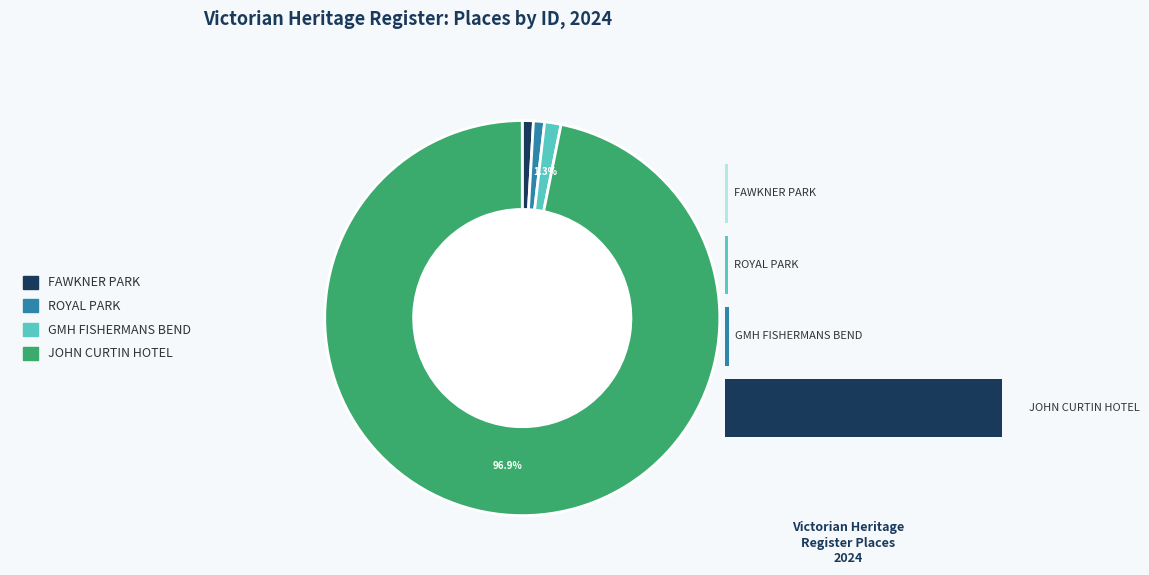

To the nearest percent, what is the difference between the FAWKNER PARK and JOHN CURTIN HOTEL slice percentages?

96%